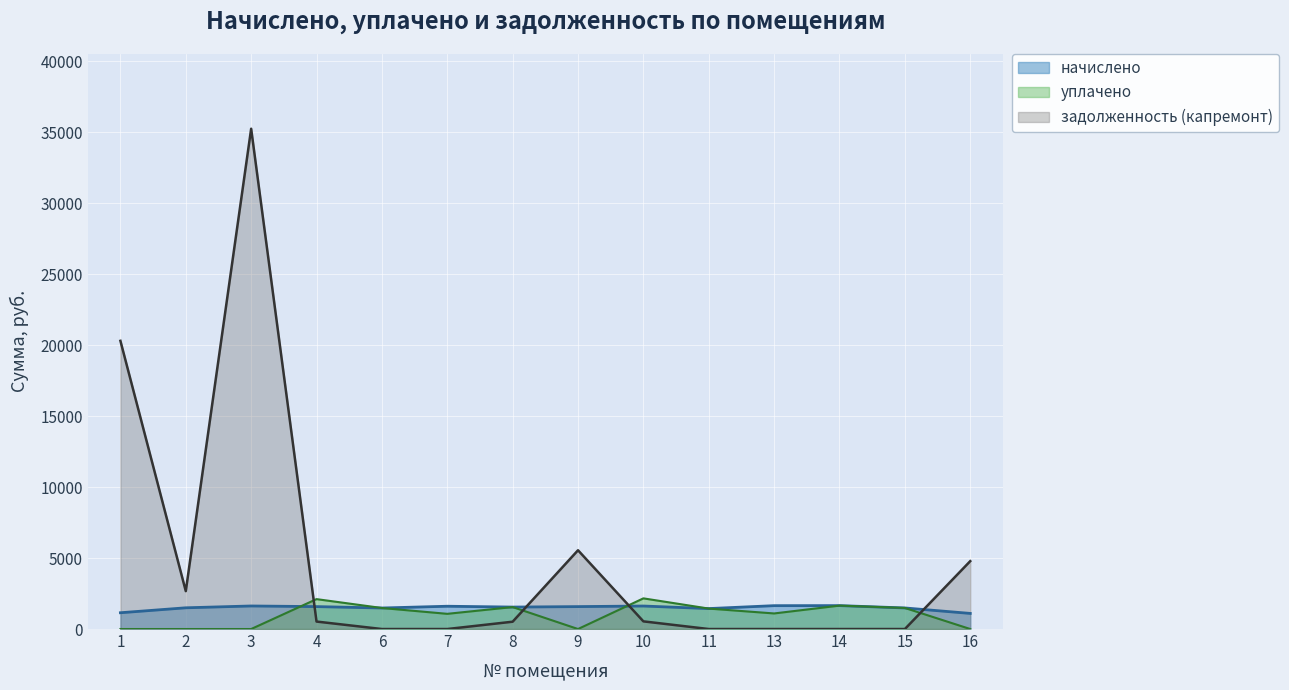

At which label is уплачено closest to 1080?

7